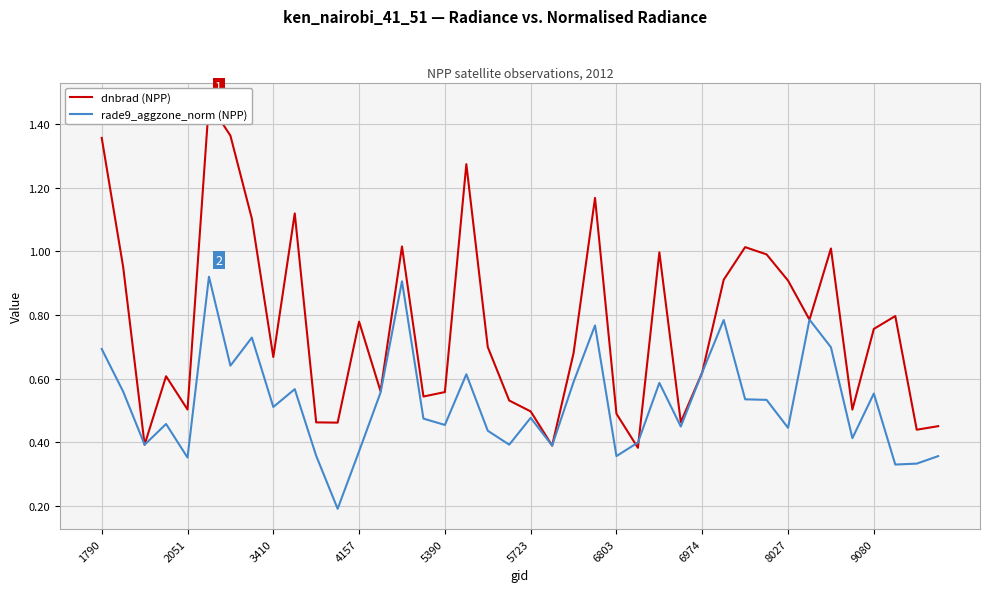

Between 14 and 1790, which is larger?

1790